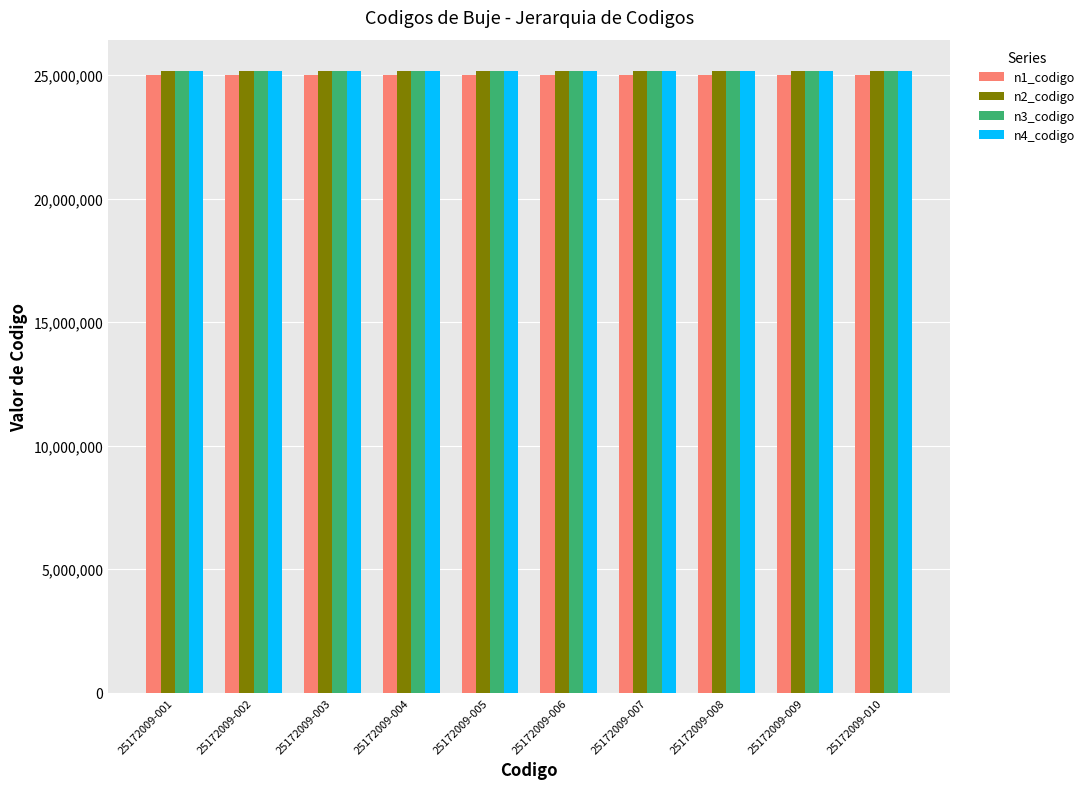

What is the highest value of the n2_codigo series?

25170000